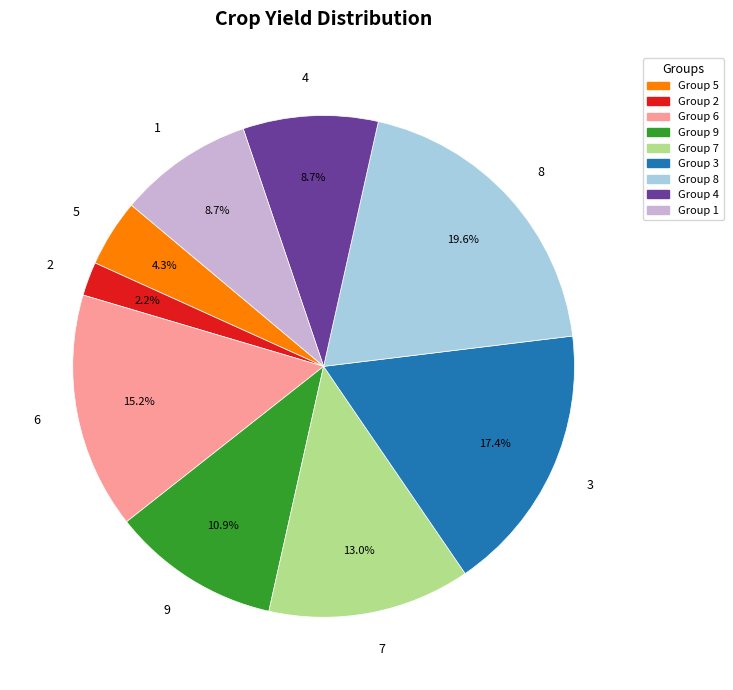

Count the number of slices in the pie.

9